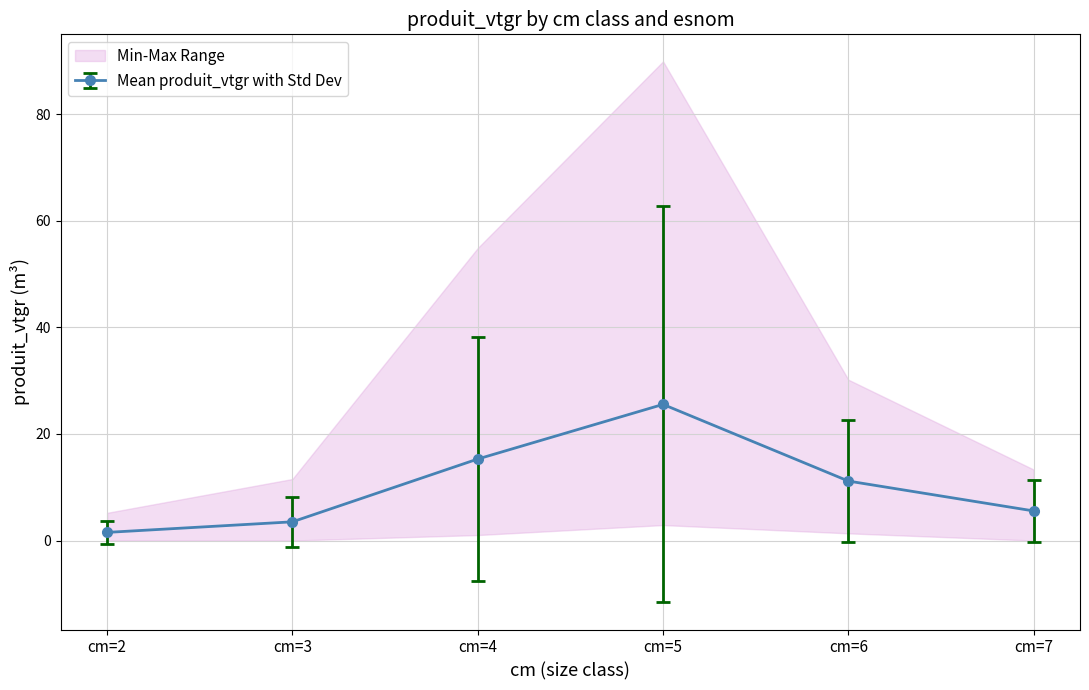

True or false: Mean produit_vtgr with Std Dev has more than 0 interior local peaks.

True